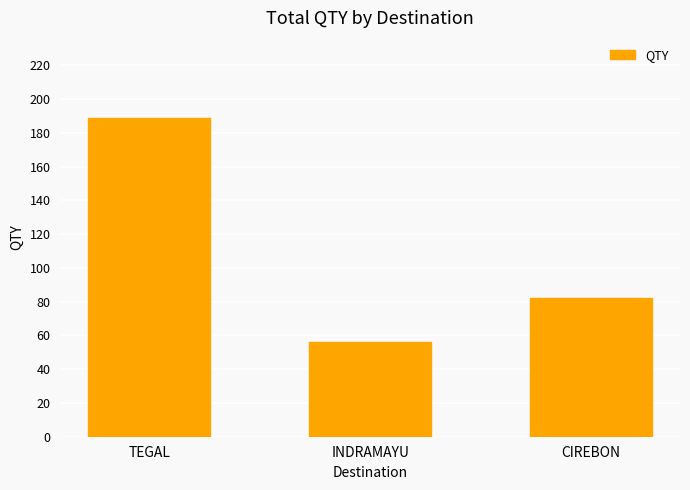

True or false: the data shows 56 at INDRAMAYU.

True